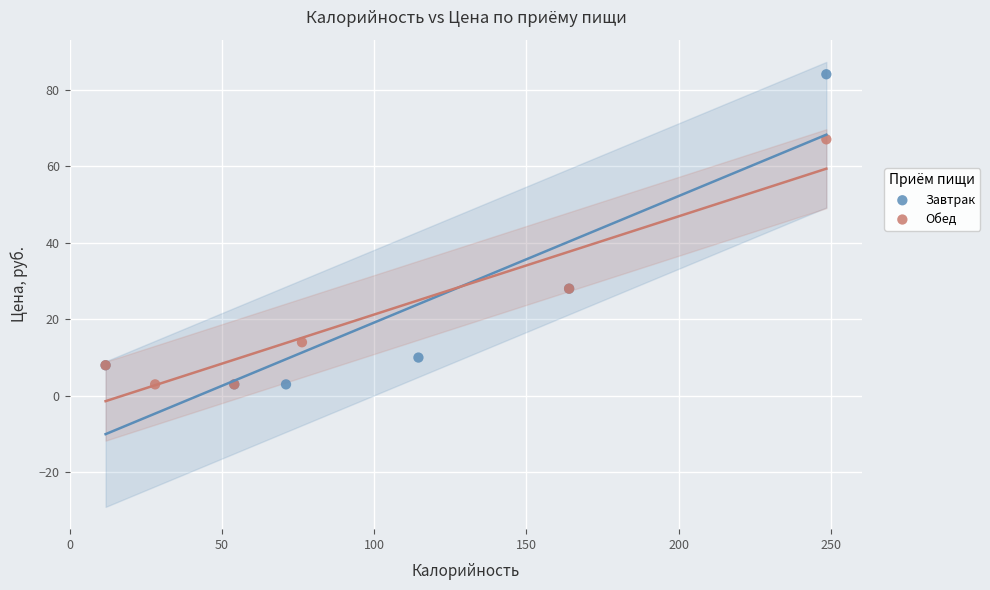

Which series contains the highest Y value?

Завтрак